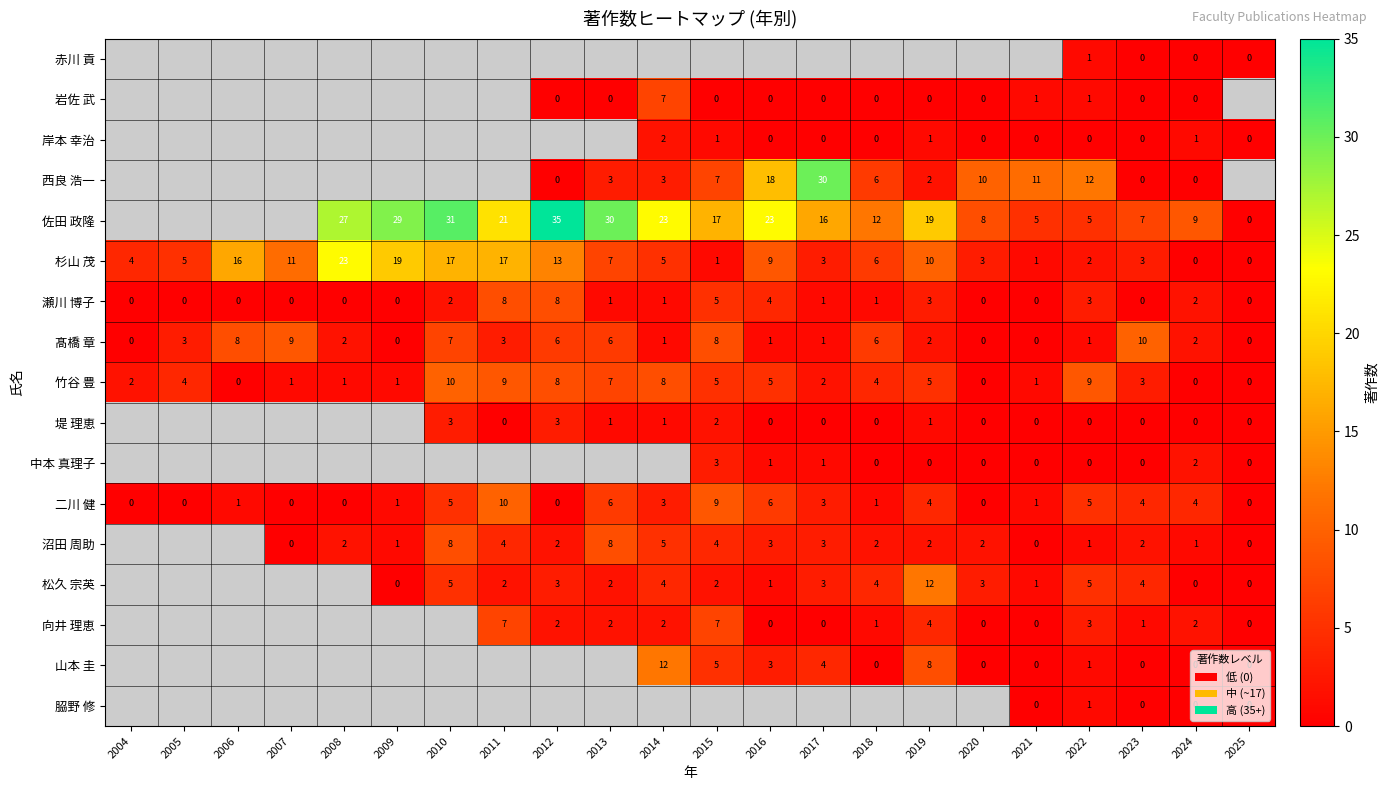

What is the difference between the second highest and minimum values in the 二川 健 series?

9